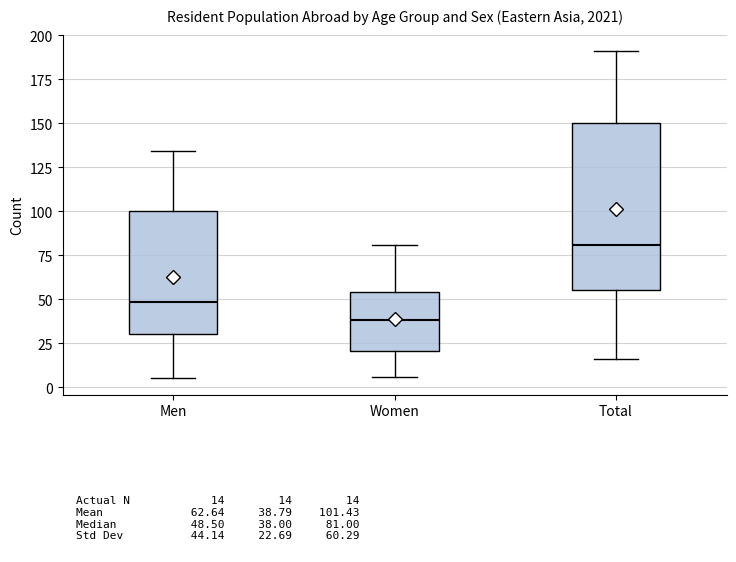

Which box has the highest median line?

Total